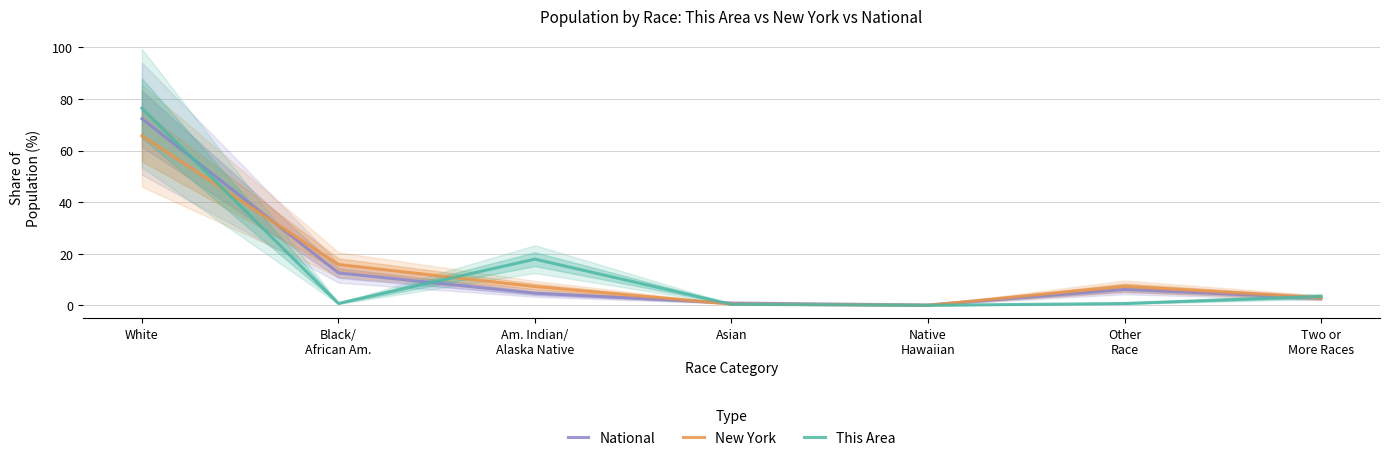

List the labels in order of This Area value, largest first.

White, Am. Indian/
Alaska Native, Two or
More Races, Black/
African Am., Other
Race, Asian, Native
Hawaiian